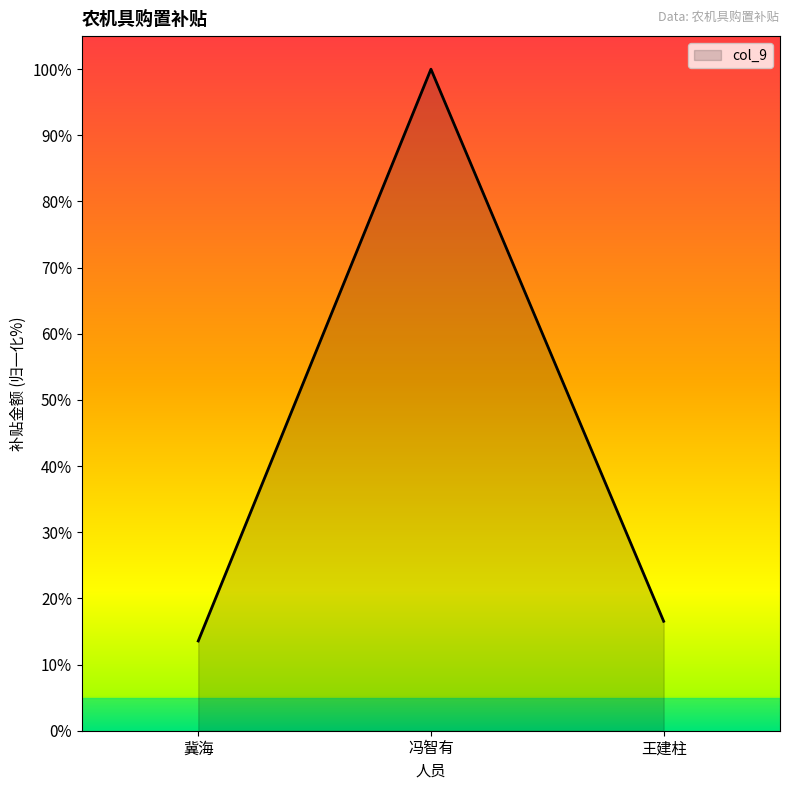

Reading left to right, what are all the values shown in this chart?

13.6	100.0	16.5